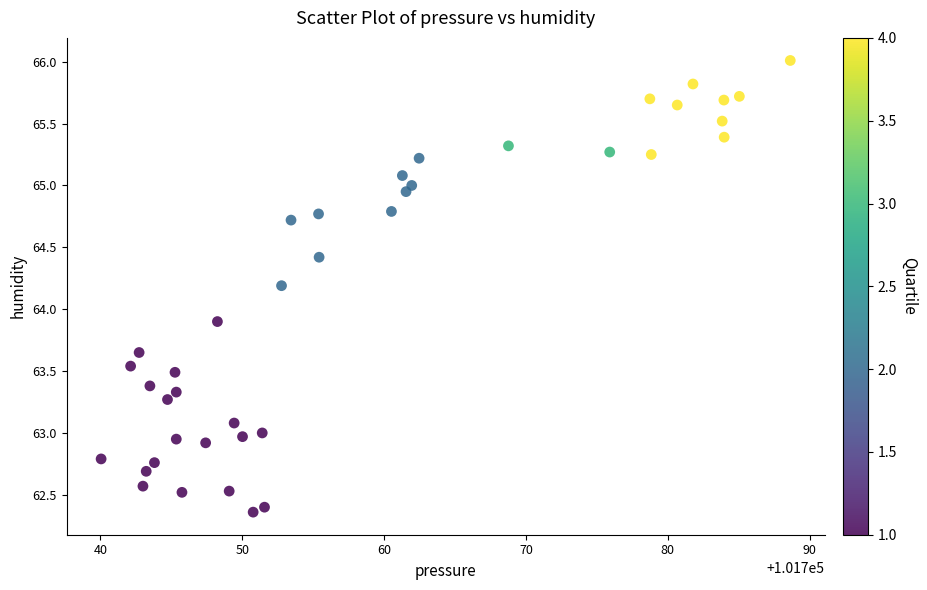

What Y value in the scatter plot is closest to 64?

63.9